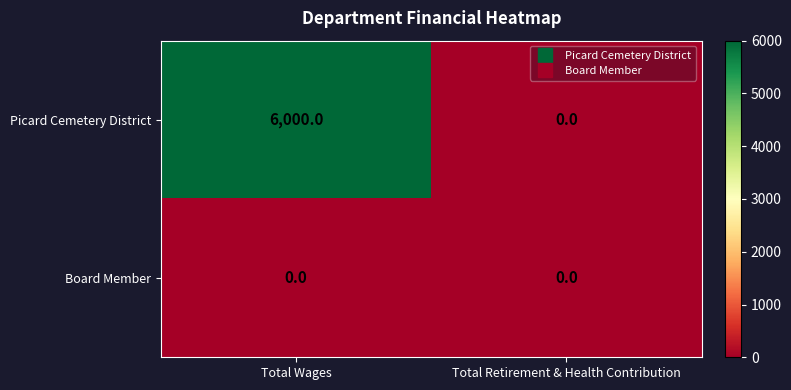

Which series changed the most between Total Wages and Total Retirement & Health Contribution?

Picard Cemetery District